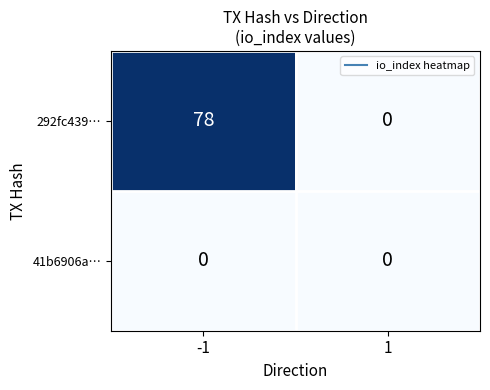

Between -1 and 1, which series saw the biggest shift?

292fc439…